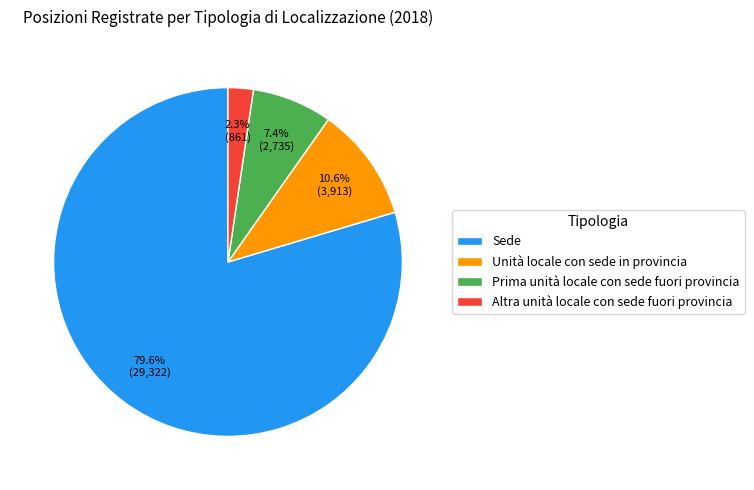

What is the ratio of the value at Altra unità locale con sede fuori provincia to the value at Unità locale con sede in provincia?

0.2